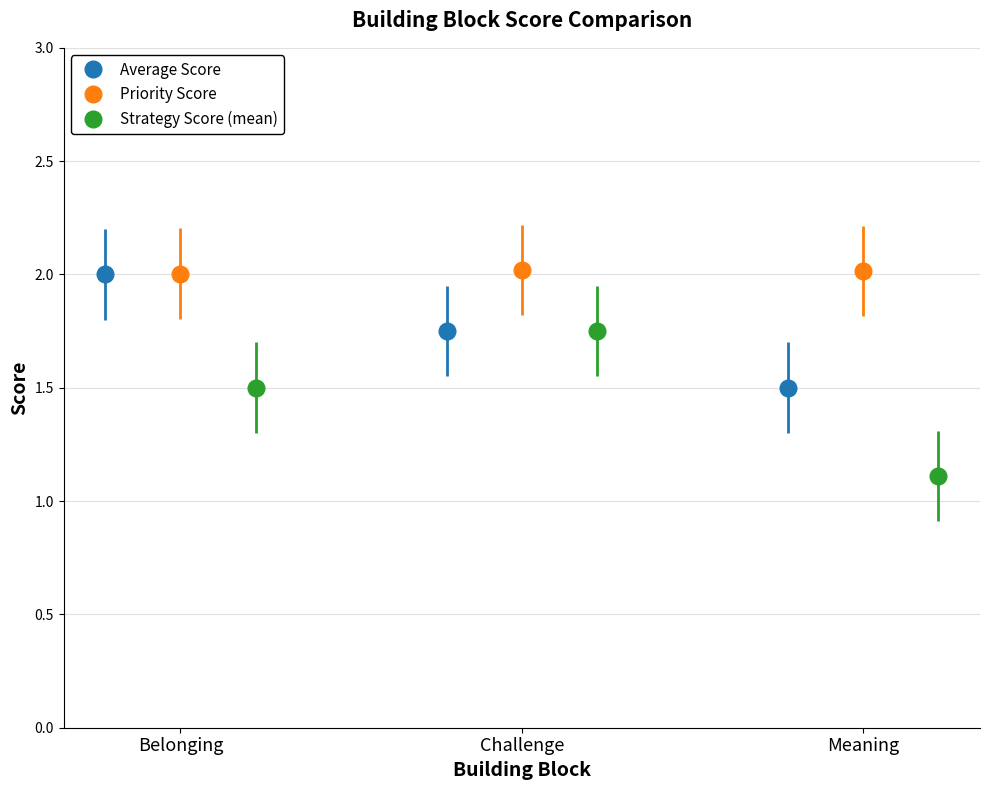

What value does the Average Score series have at Challenge?

1.8